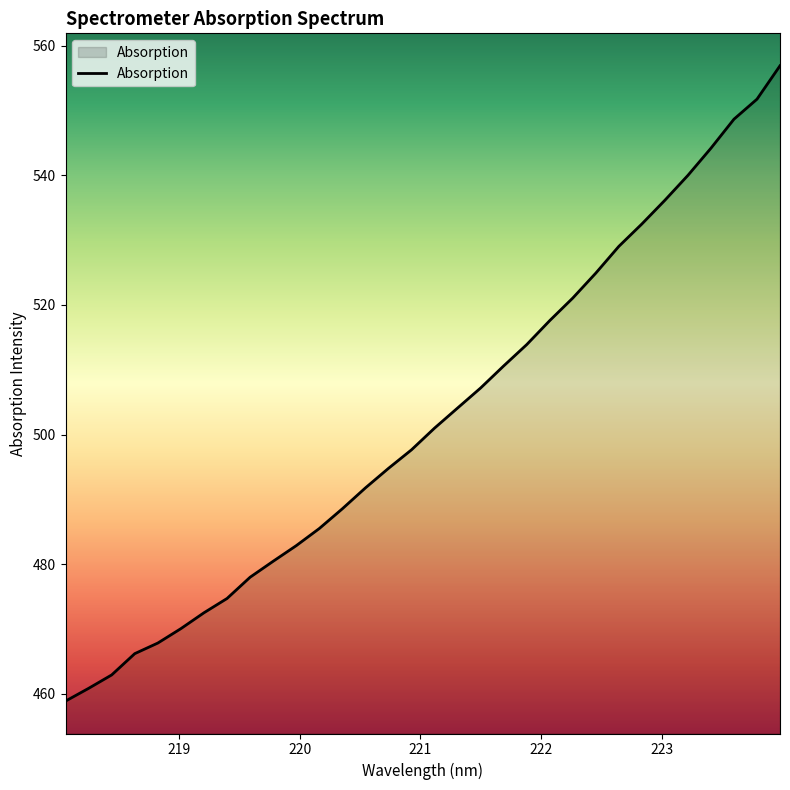

What is the sum of all values?

16073.3